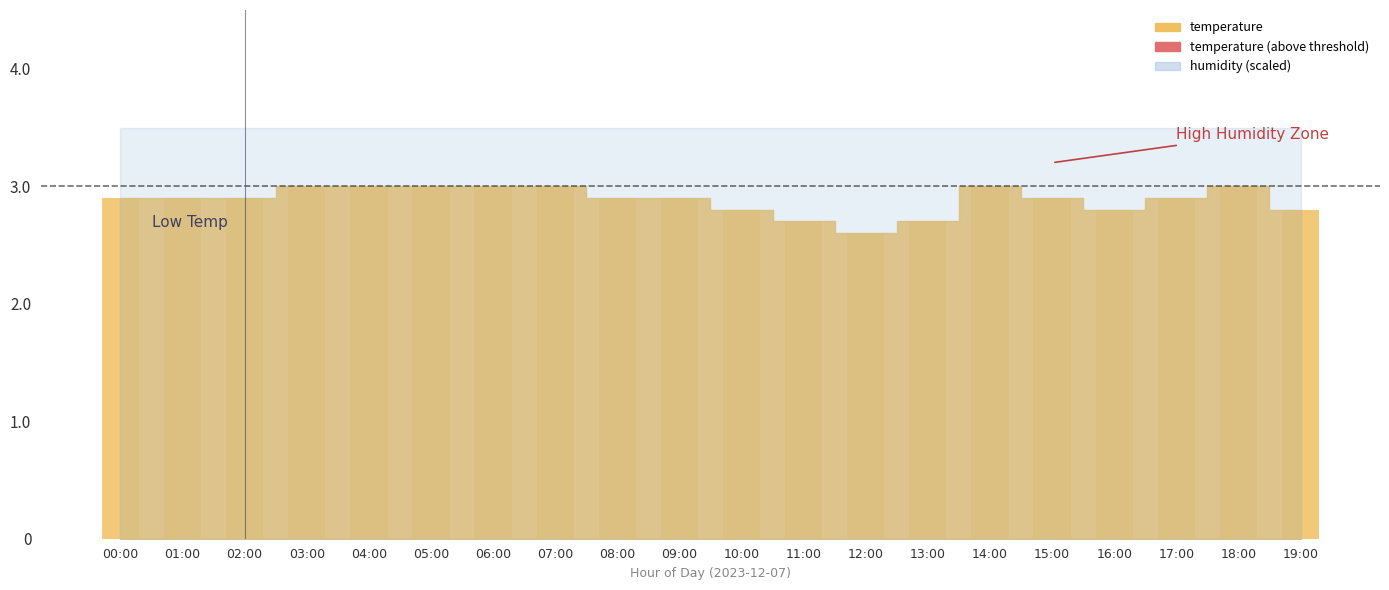

What is the label of the 3rd bar from the right?

17:00